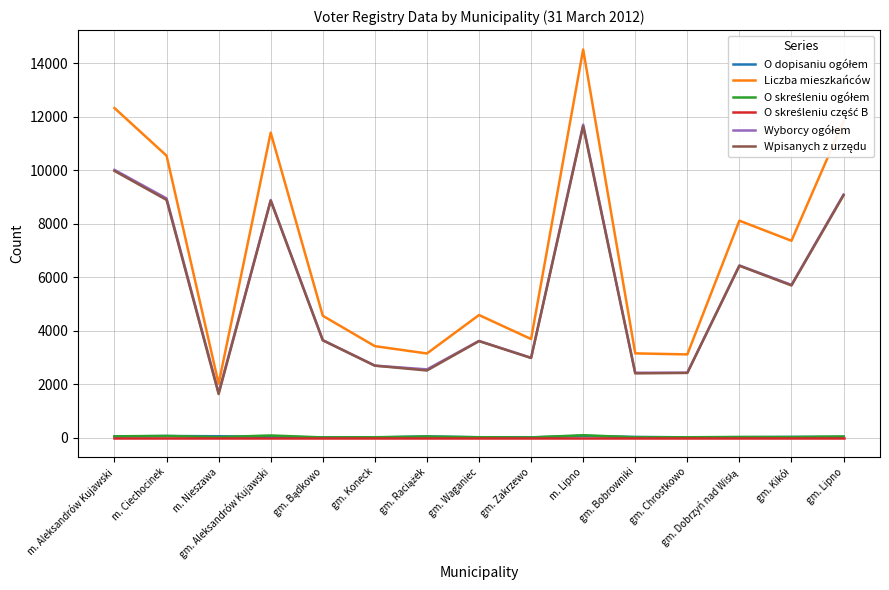

Which series has the largest range (max minus min)?

Liczba mieszkańców